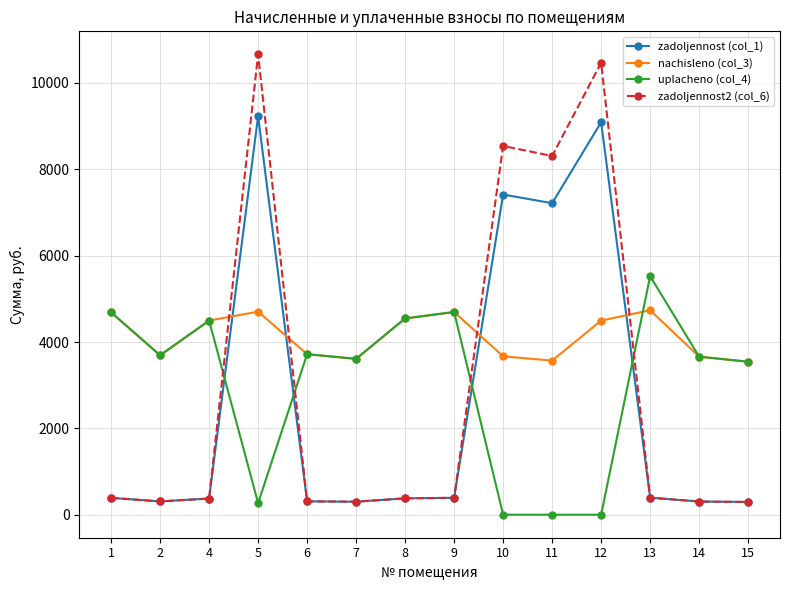

What is the value of the zadoljennost2 (col_6) point at the 5th from the left?

309.8